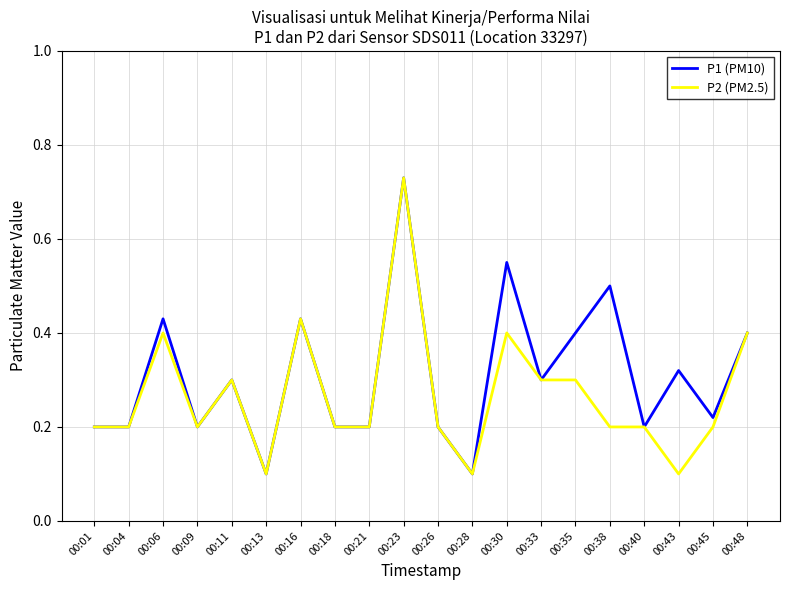

At which category is the sum across all series the highest?

00:23